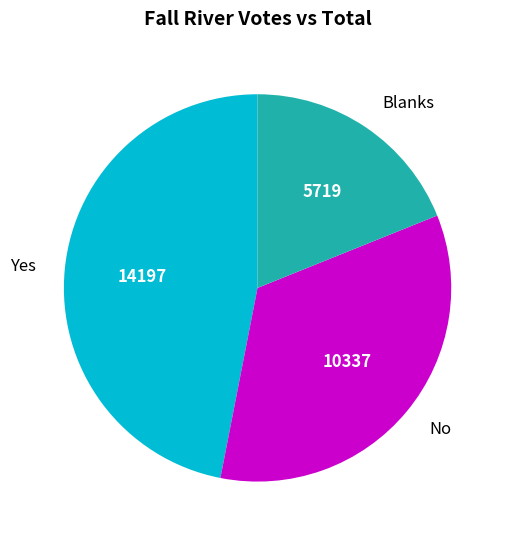

Which has a higher value, Blanks or Yes?

Yes